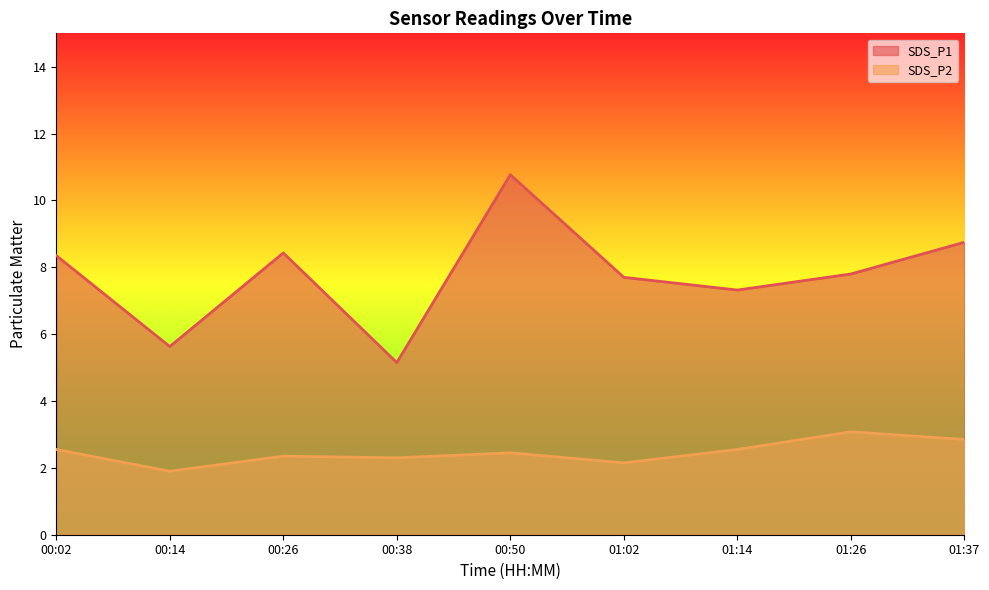

At which category does SDS_P1 reach its first local valley?

00:14